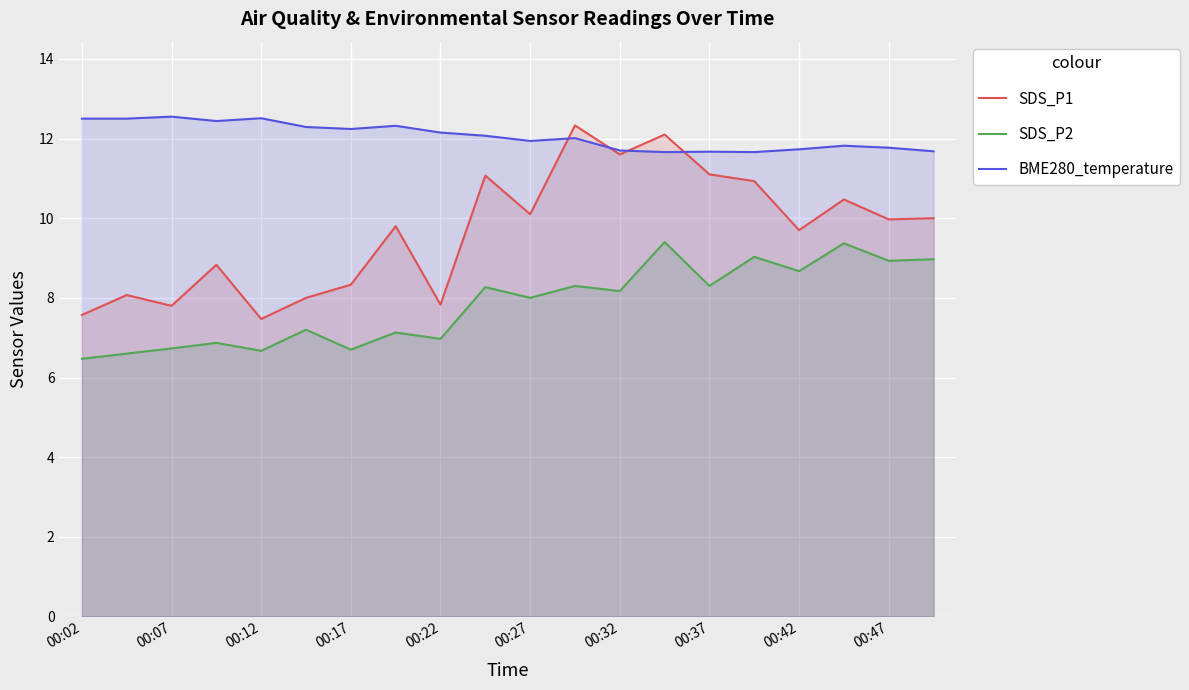

How many values in the SDS_P2 series are below 8?

9